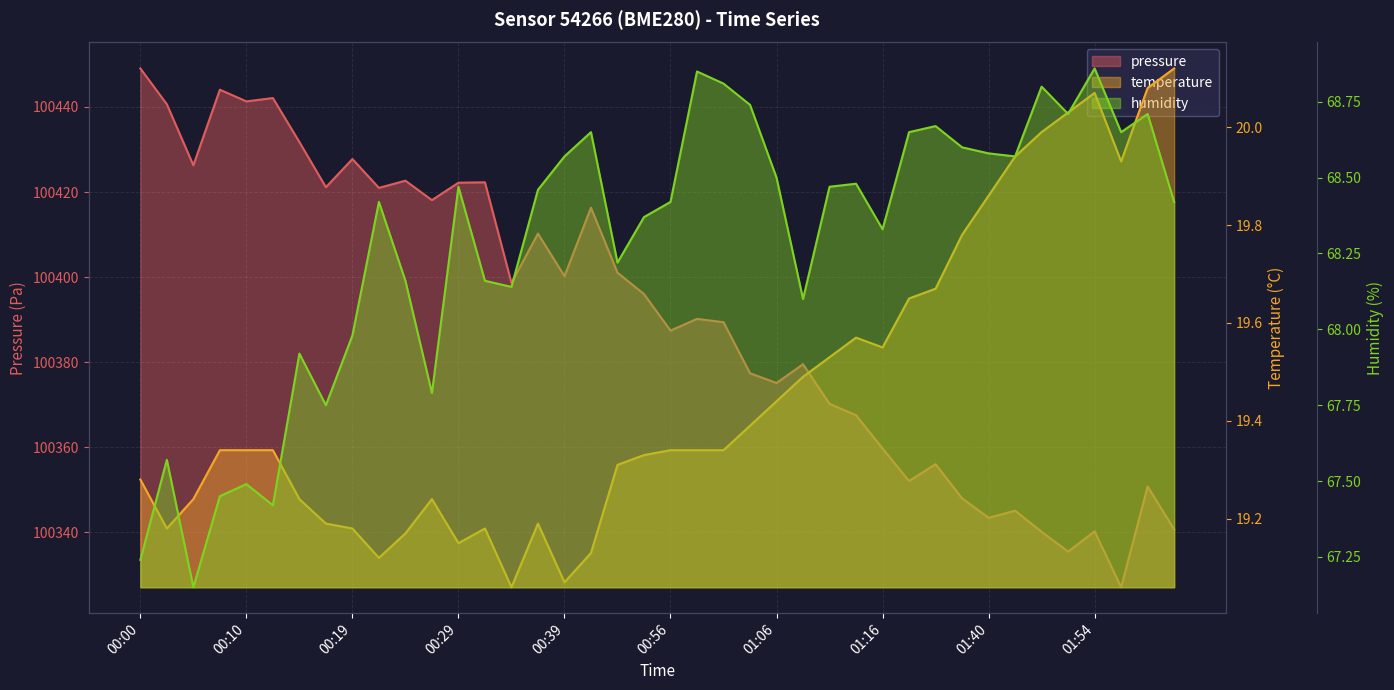

Which category has the lowest value across all series?

14